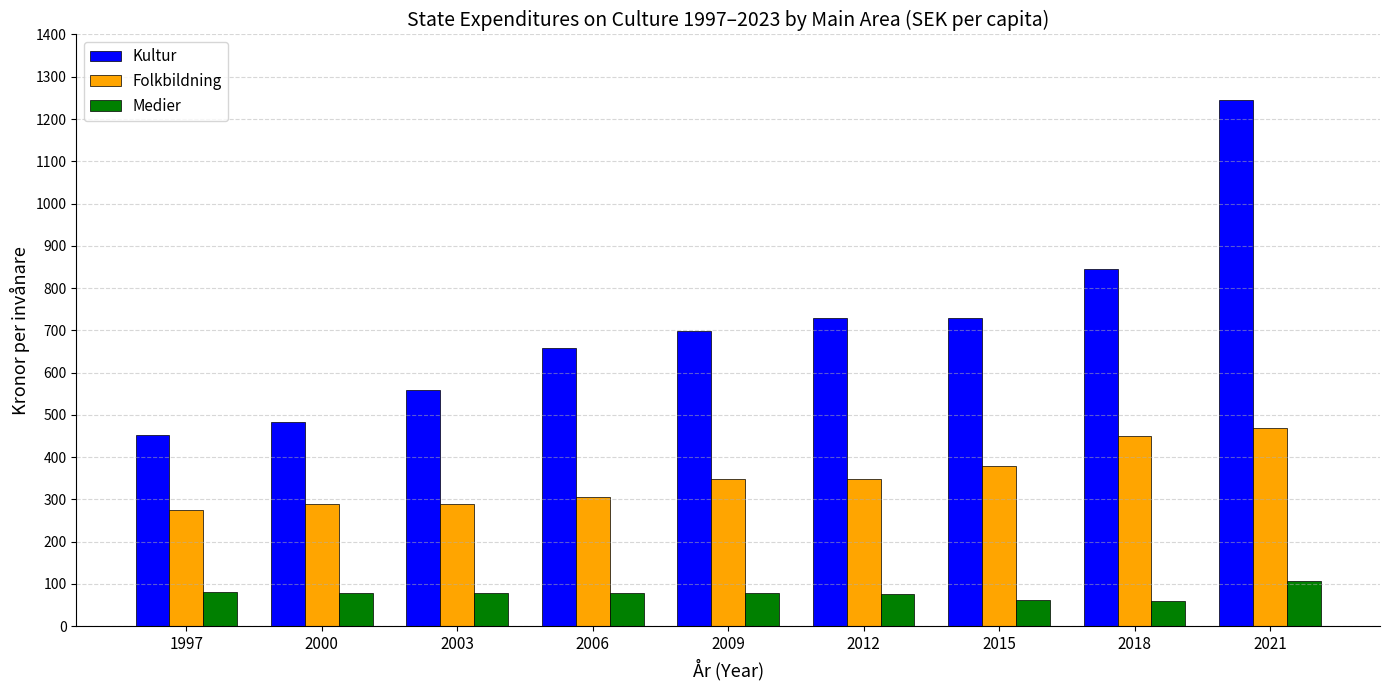

What is the minimum value for Folkbildning?

274